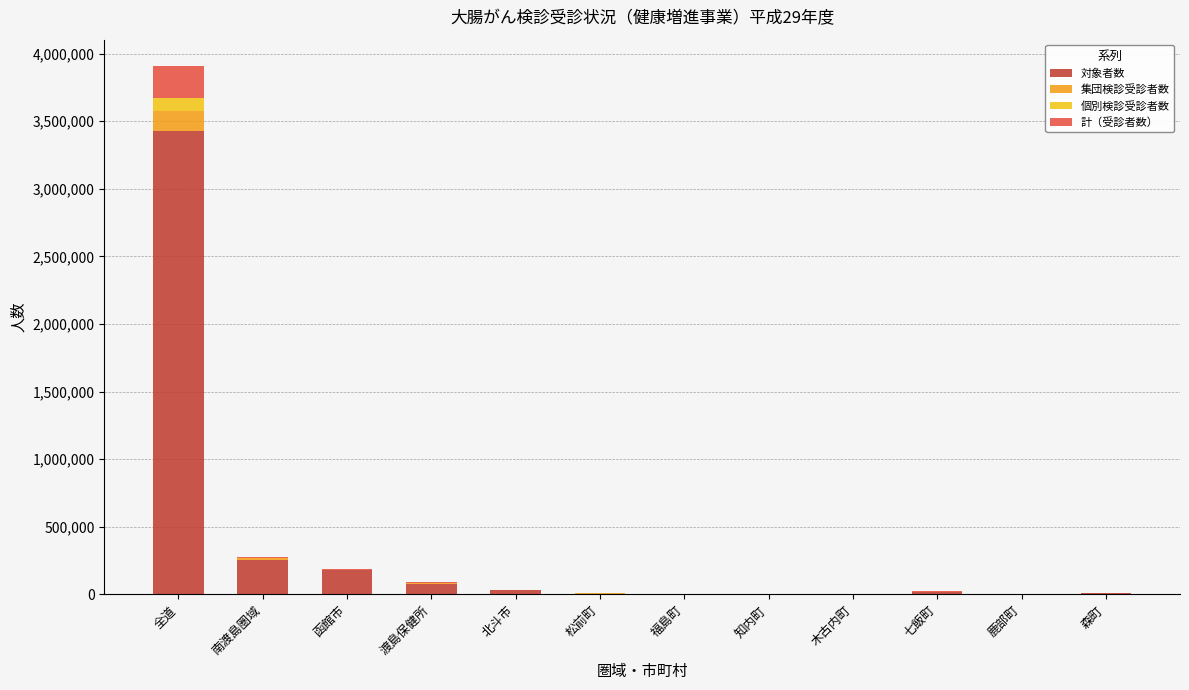

What is the highest value of the 対象者数 series?

3429222